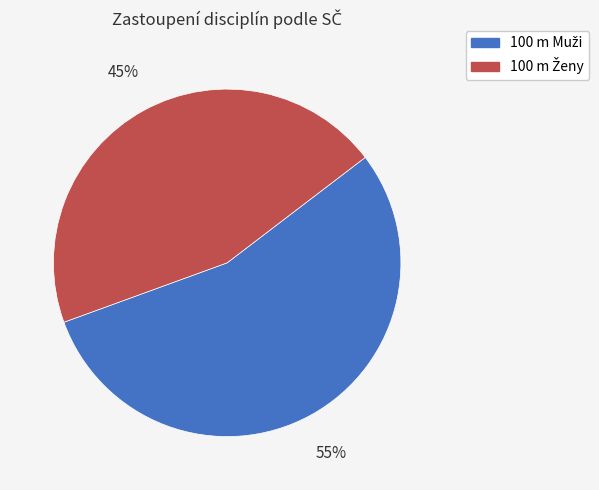

Is there a majority slice in this chart?

Yes